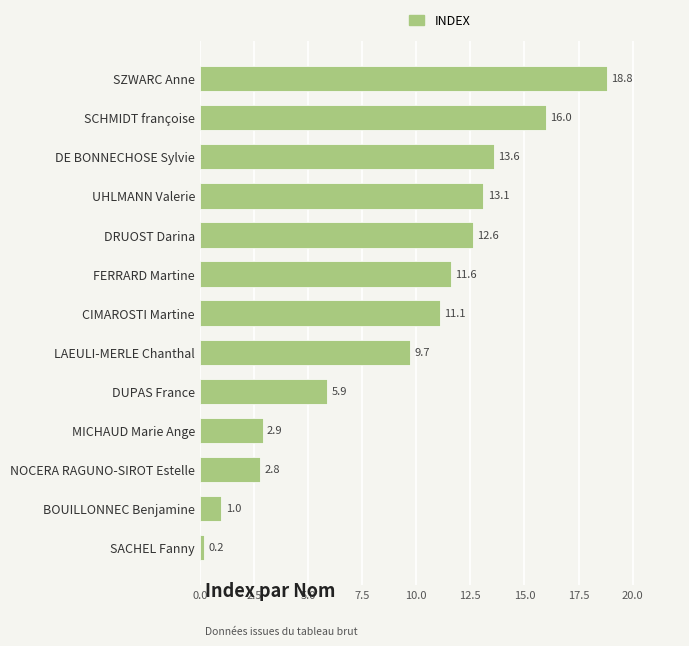

What is the change in value from DUPAS France to LAEULI-MERLE Chanthal?

+3.8